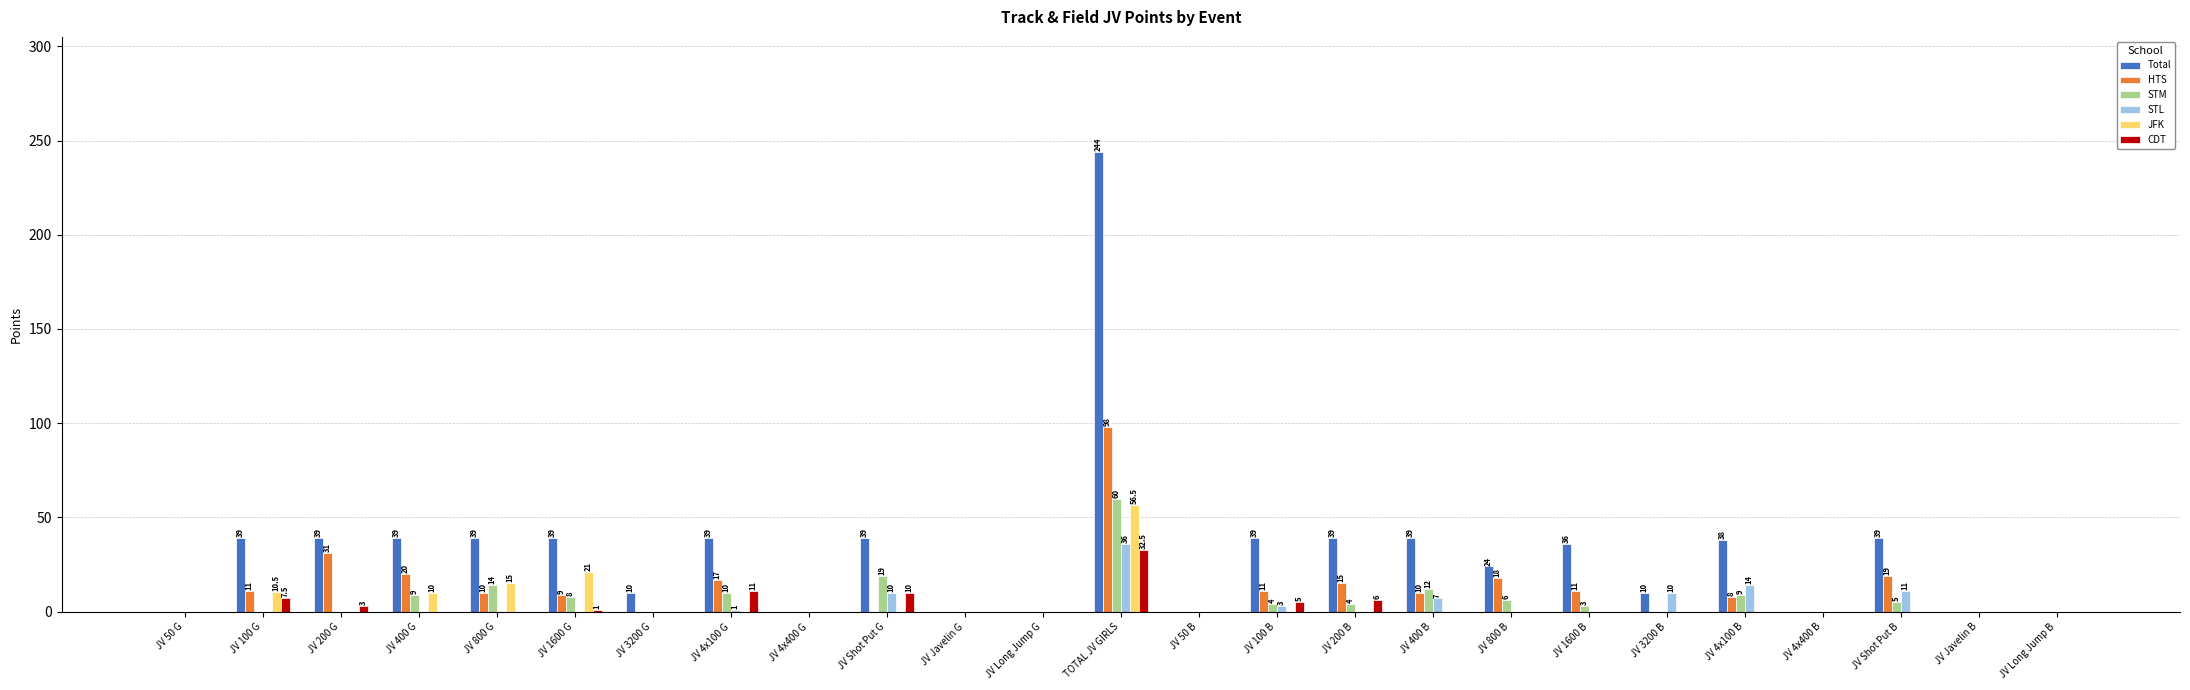

What are all the series names shown in the legend?

Total, HTS, STM, STL, JFK, CDT